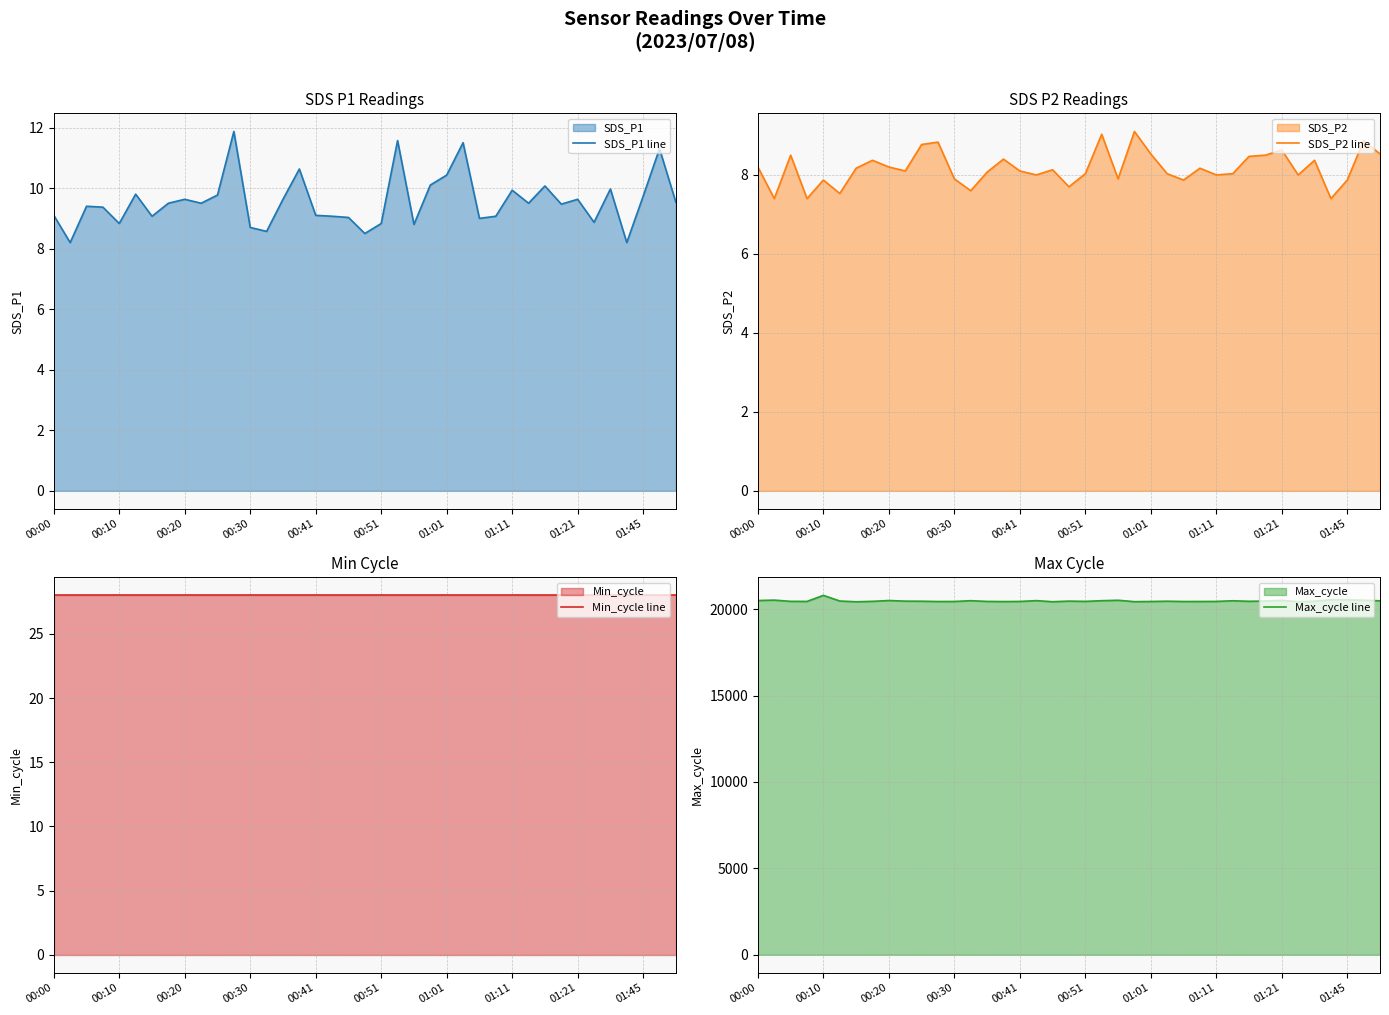

What position from the right is 30?

9